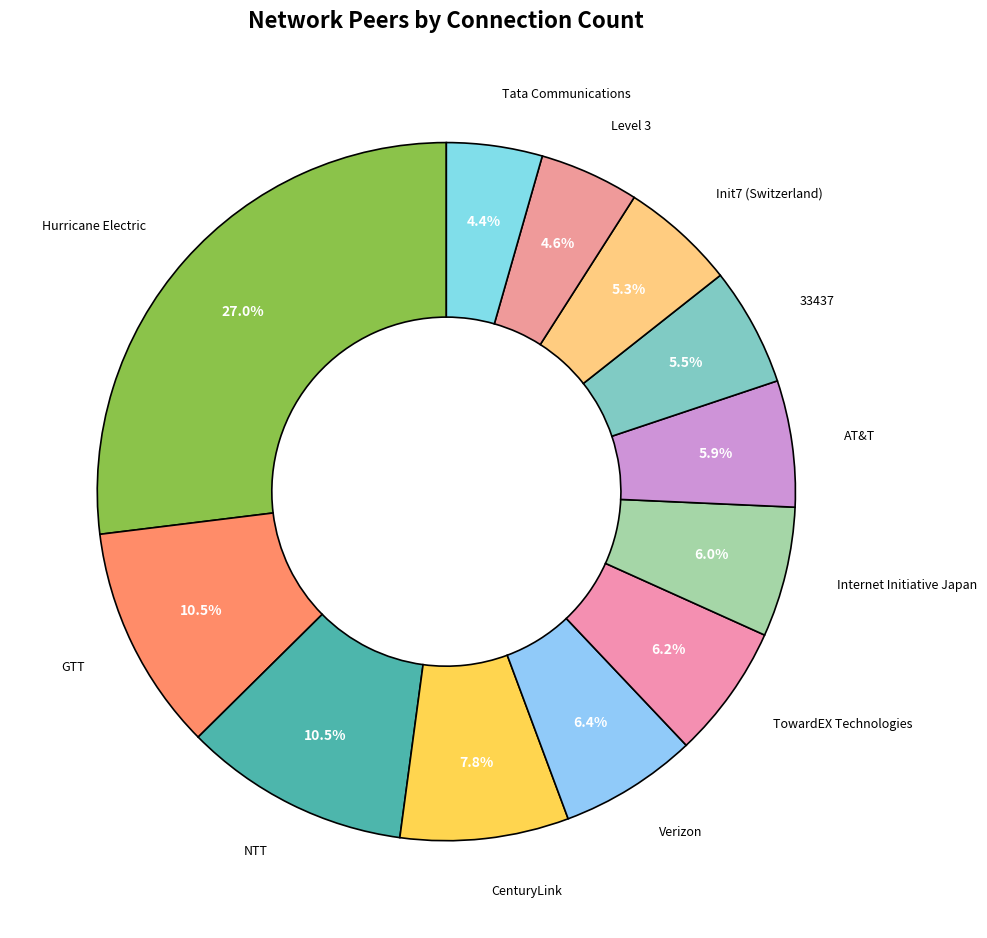

Is there any slice that represents more than half of the pie?

No